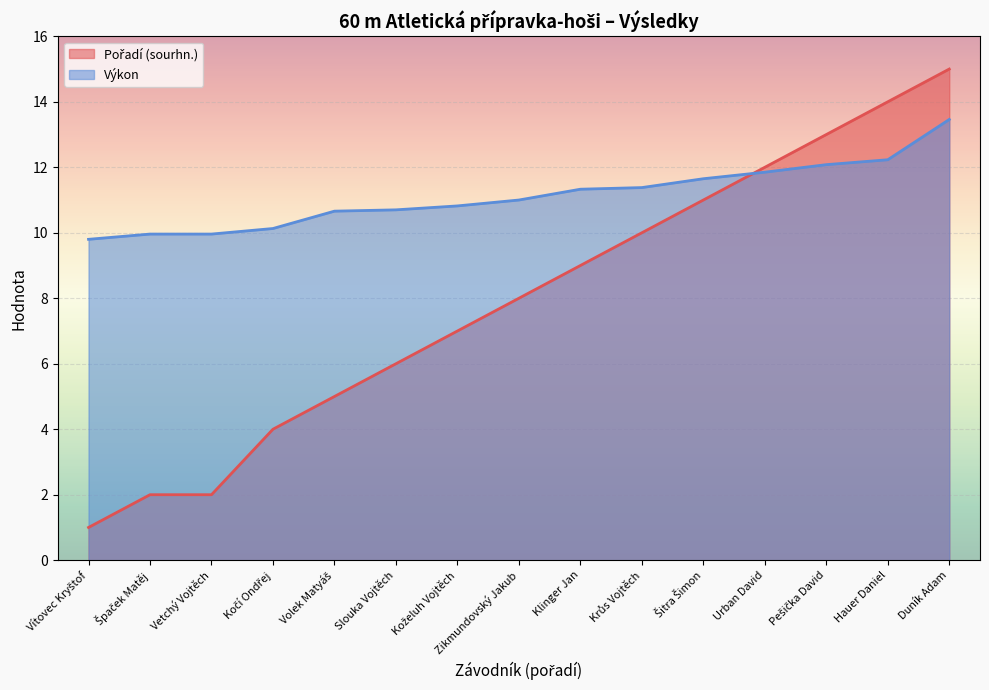

What is the label of the 5th point from the right?

Šitra Šimon